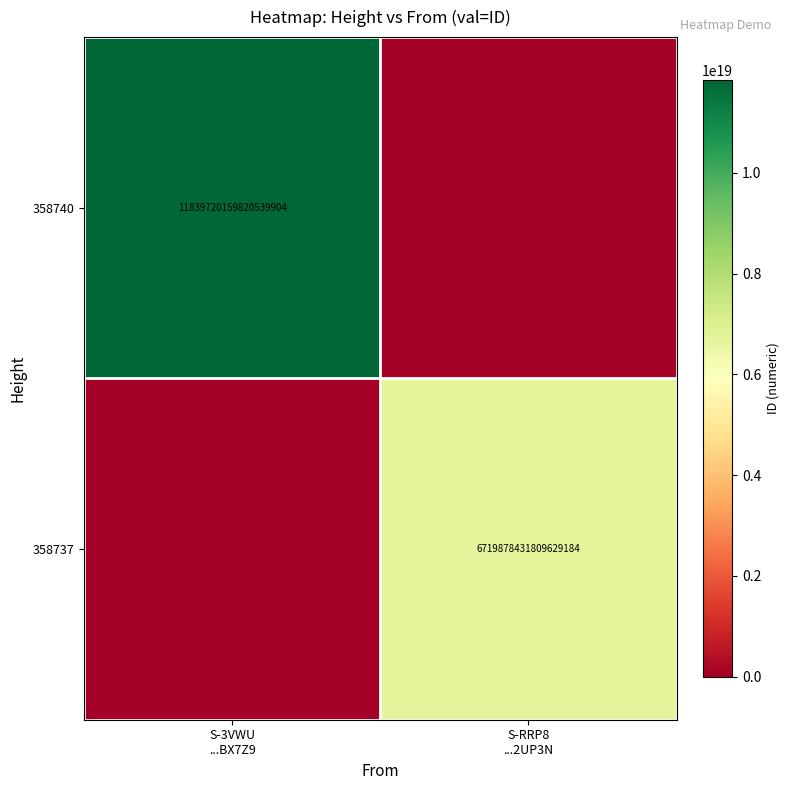

True or false: 358740 has a value of 0 at S-RRP8 ...2UP3N.

True